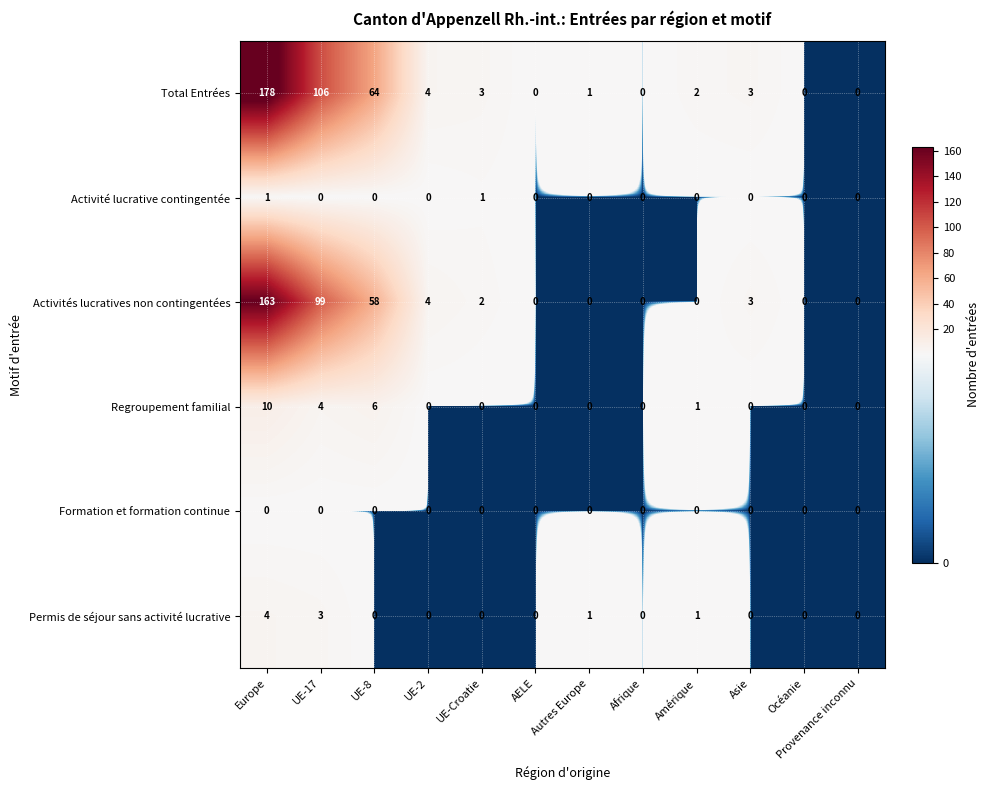

At how many categories does at least one series exceed 57?

3